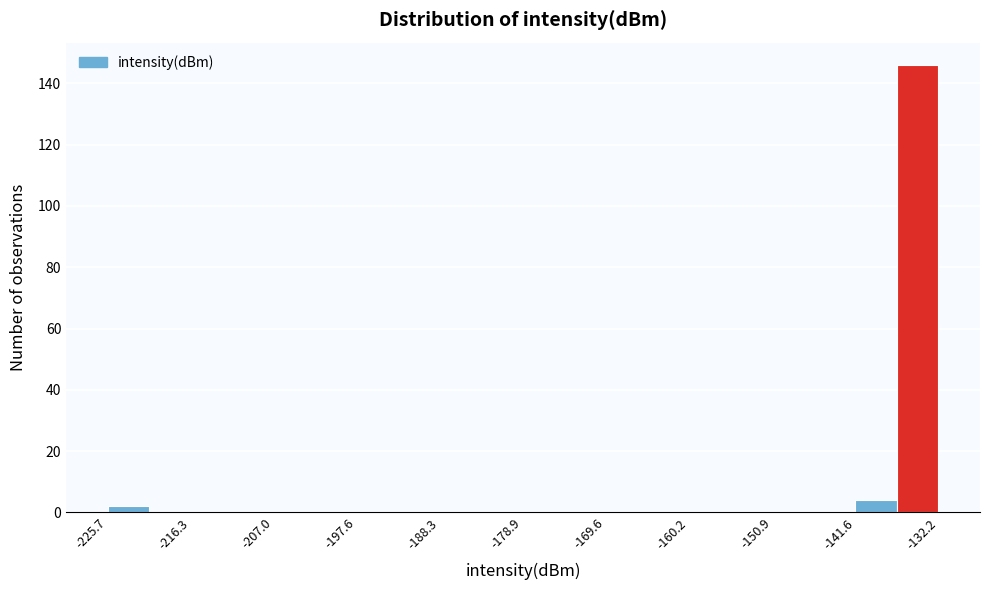

What is the height of the bar covering -142 to -137 on the x-axis? Neither the bar edges nor the heights are printed on the chart, so give them approximately, as read against the axes.

4